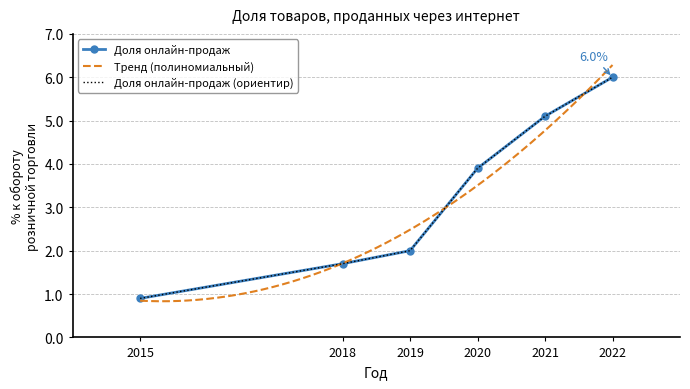

What is the ratio of the value at 2021 to the value at 2022?

0.8